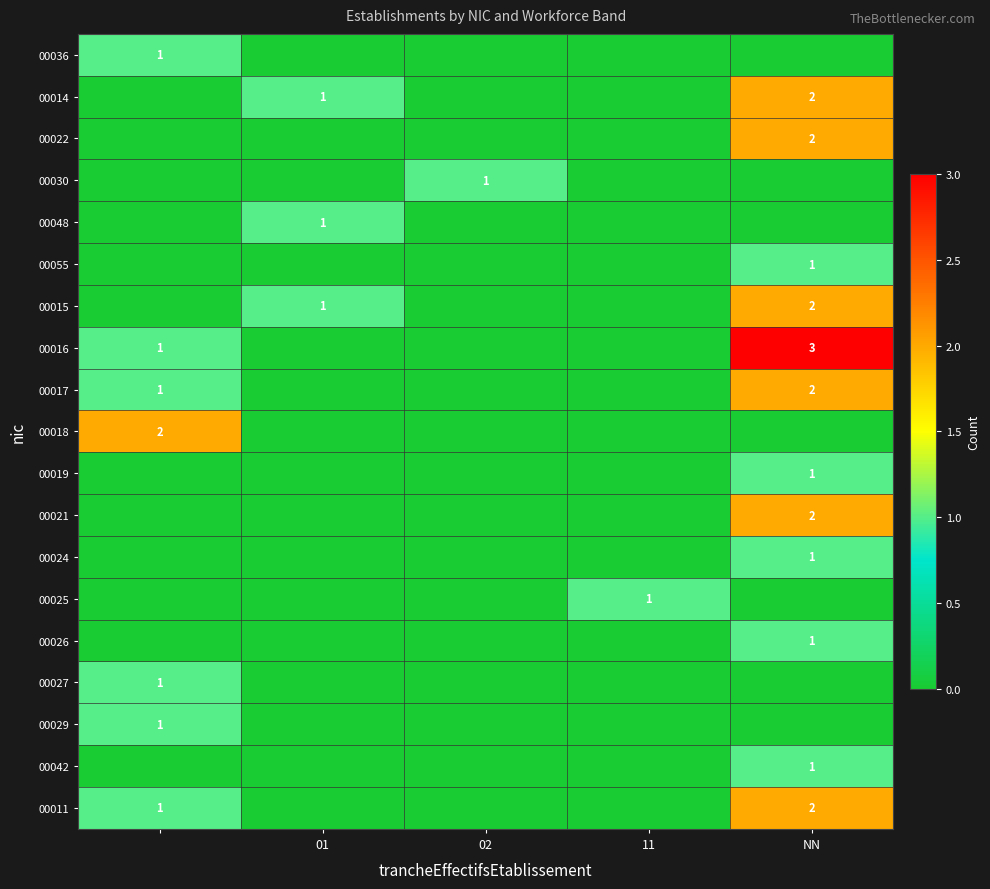

Which has a higher value, 01 or 02?

01